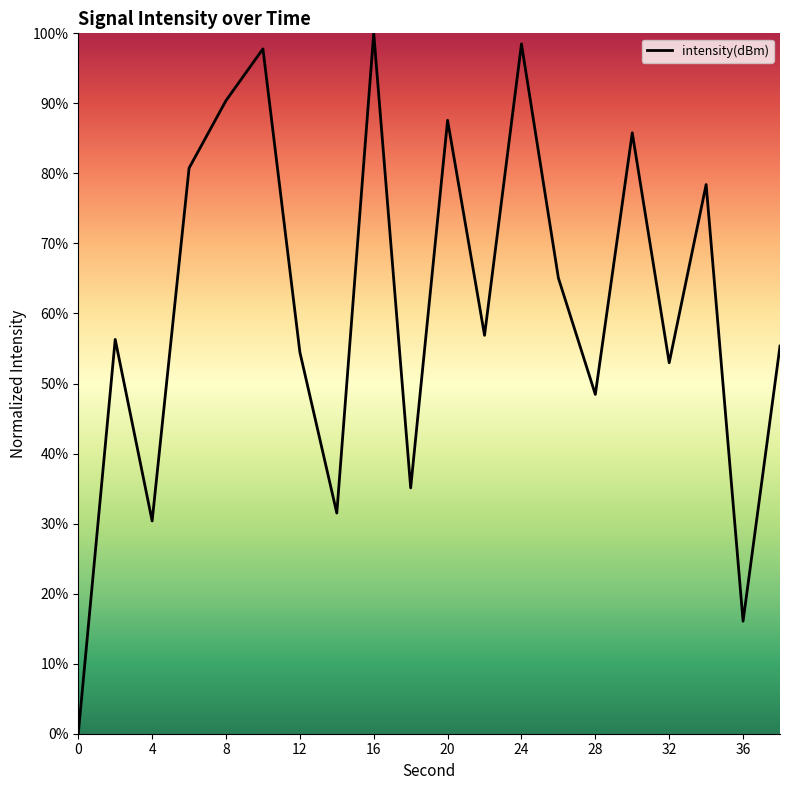

What is the greatest value displayed?

100.0